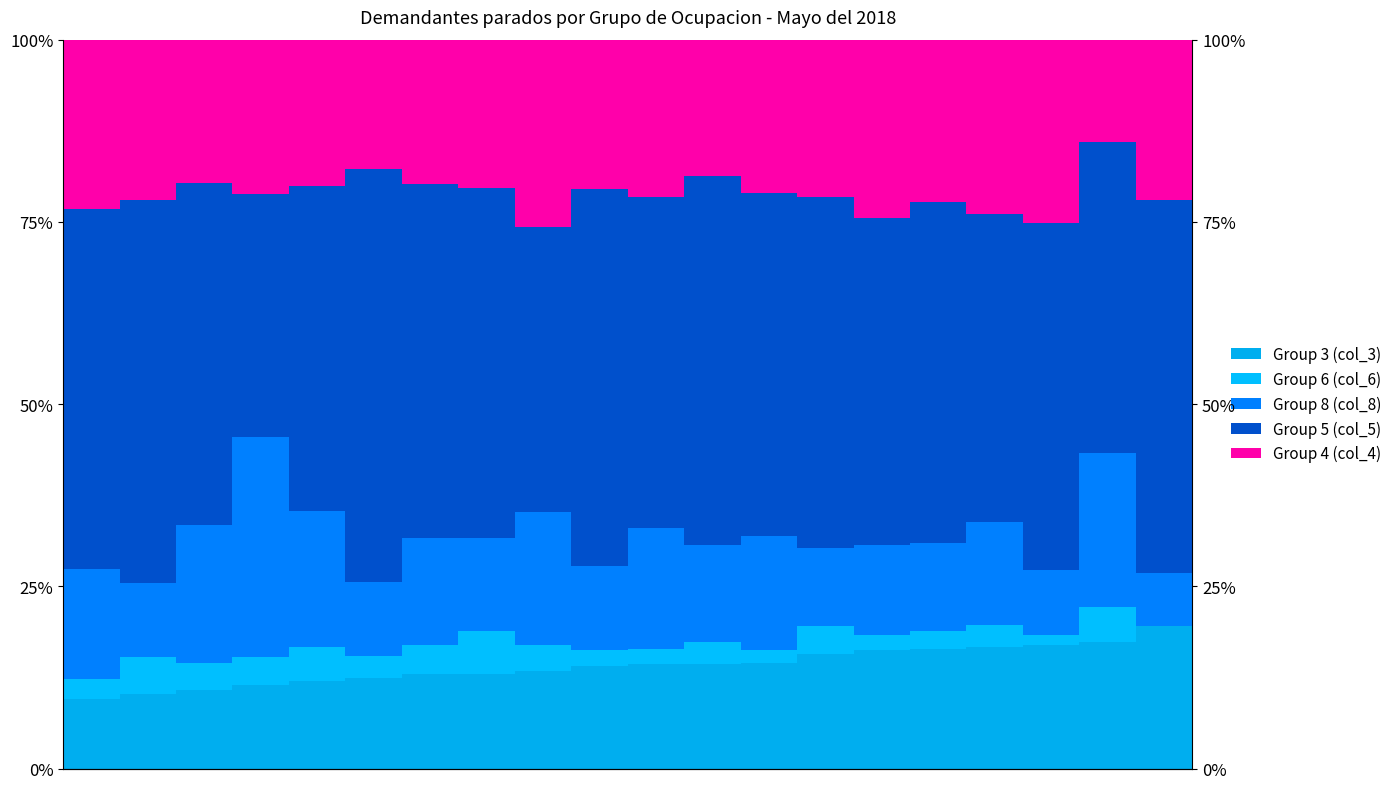

What is the value of the Group 8 (col_8) bar at the 19th from the left?

21.2